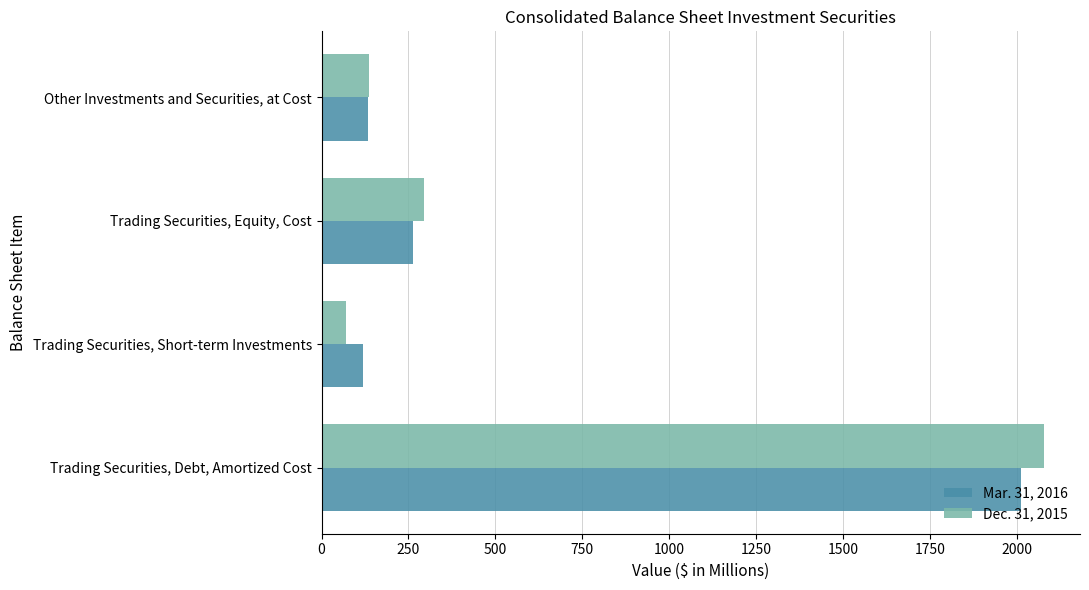

The value of Mar. 31, 2016 at Trading Securities, Short-term Investments is 199.3. True or false?

False